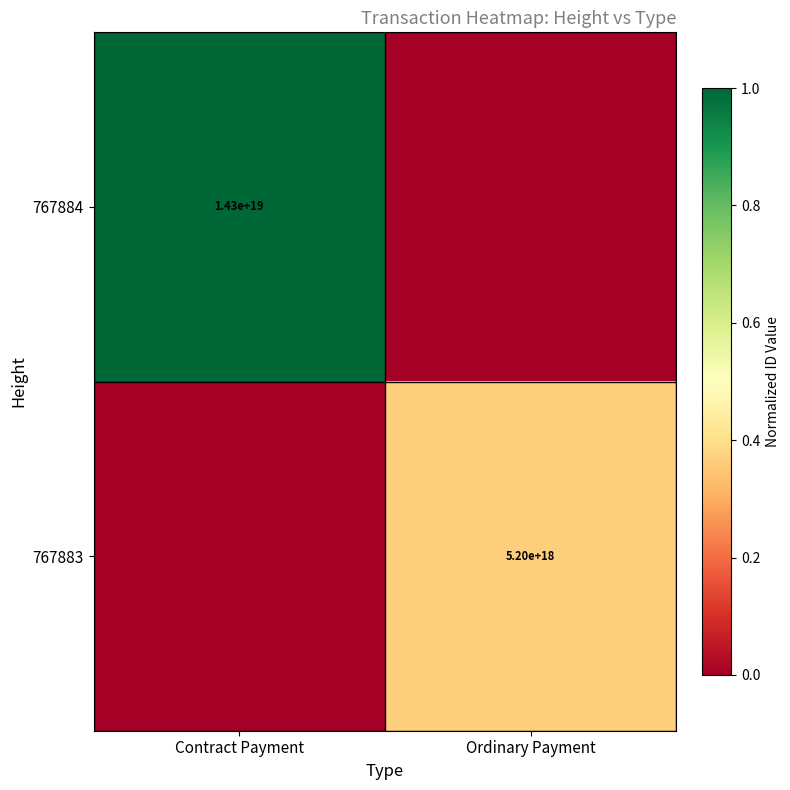

The value of 767883 at Ordinary Payment is 5200000000000000000. True or false?

True